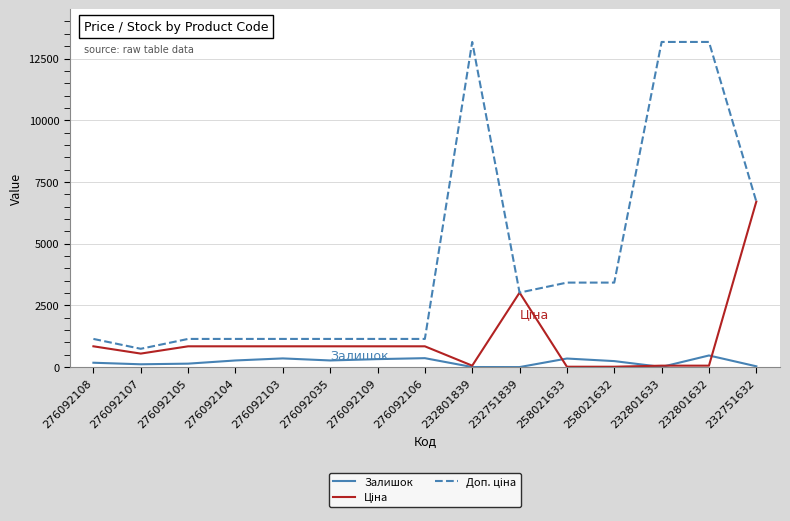

Is it true that Залишок equals 3.0 at 232801839?

True